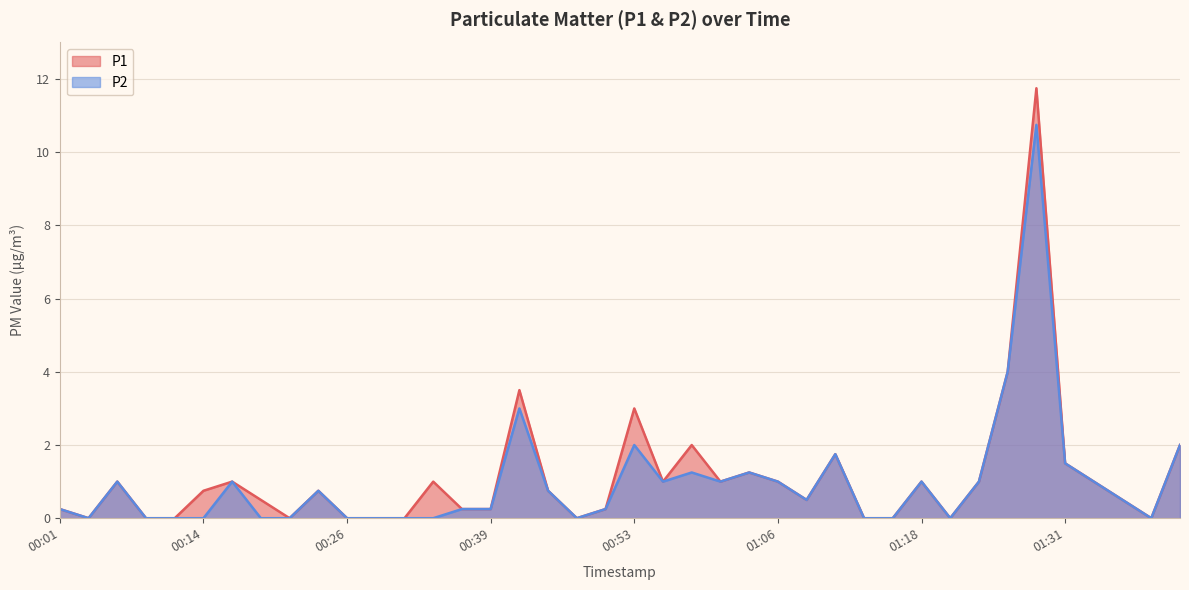

What is the sum of the P2 values at 00:51 and 01:33?

1.2